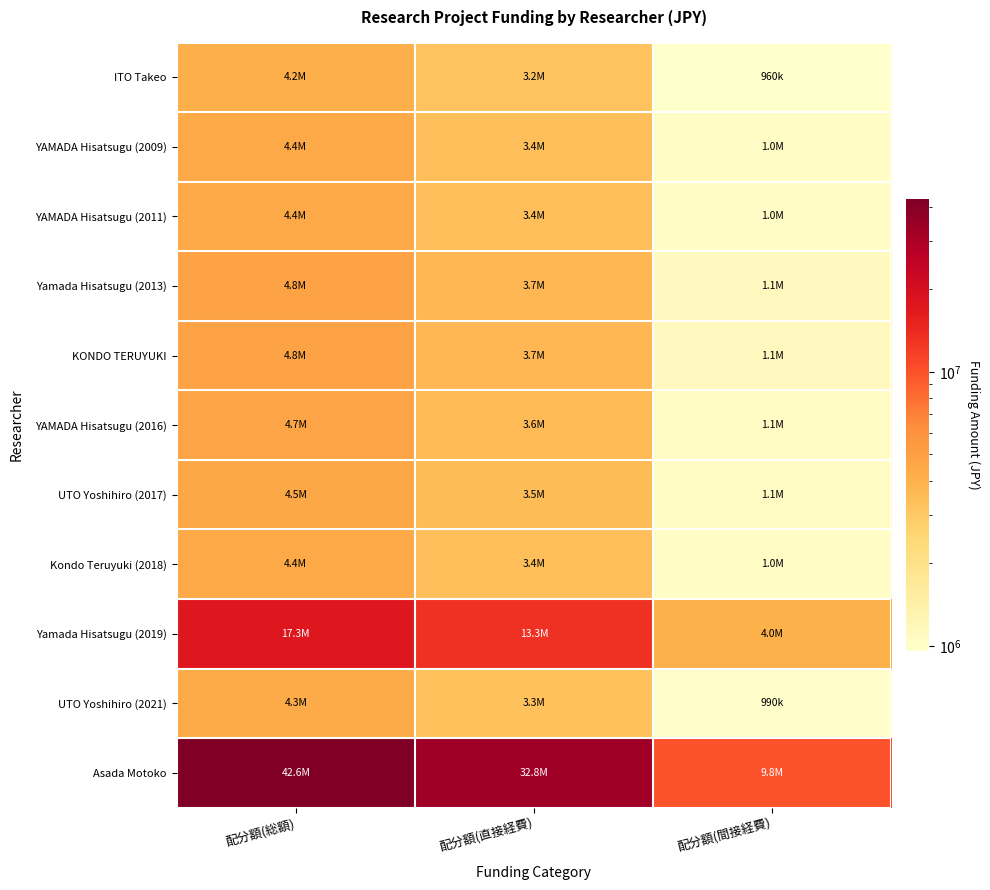

At how many categories does at least one series exceed 16215543?

2